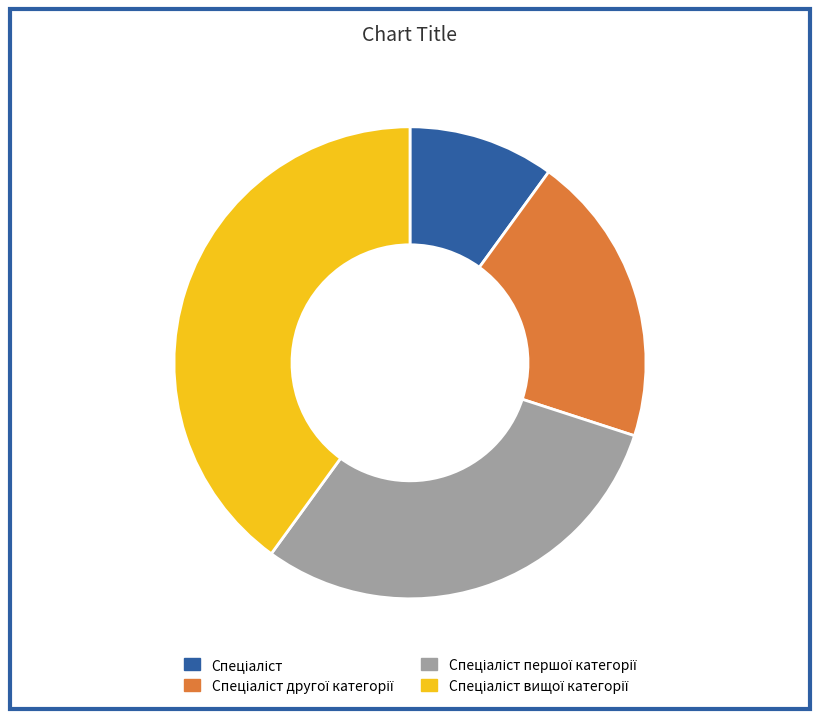

Is there a majority slice in this chart?

No